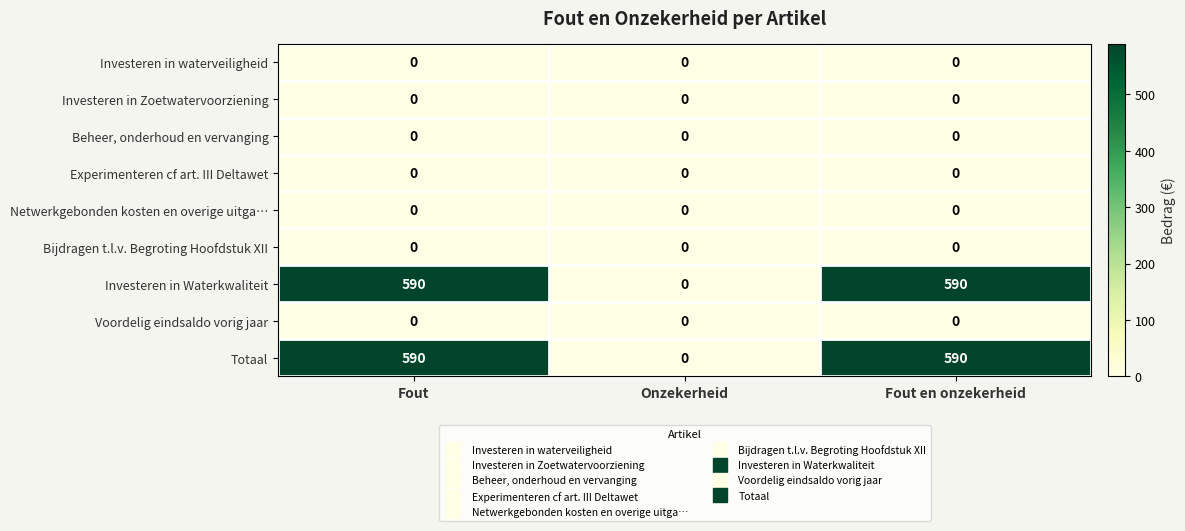

What is the greatest value displayed?

590